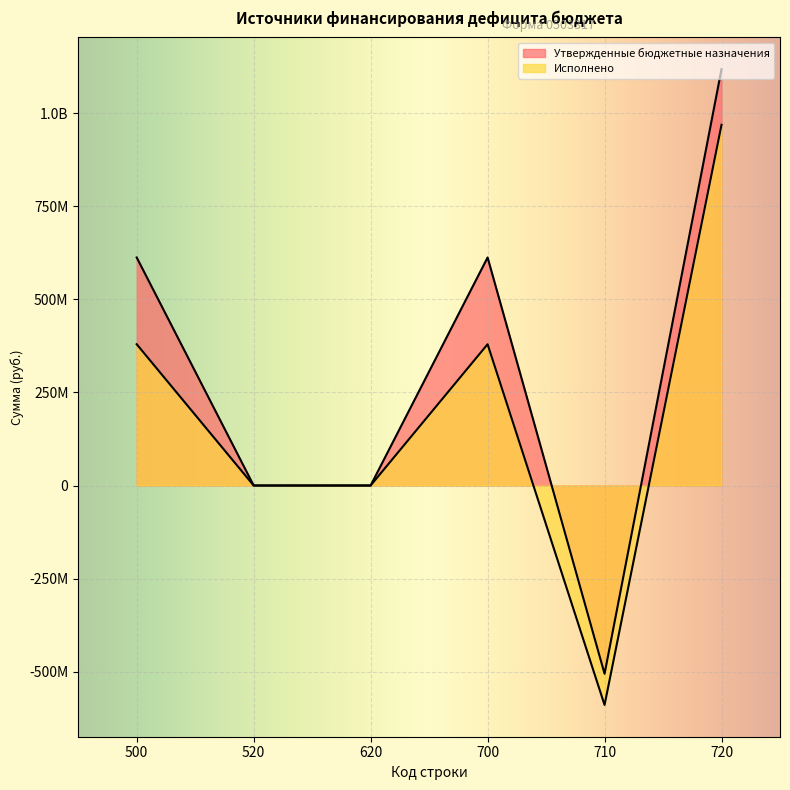

True or false: Исполнено has a value of 96948283.8 at 500.

False